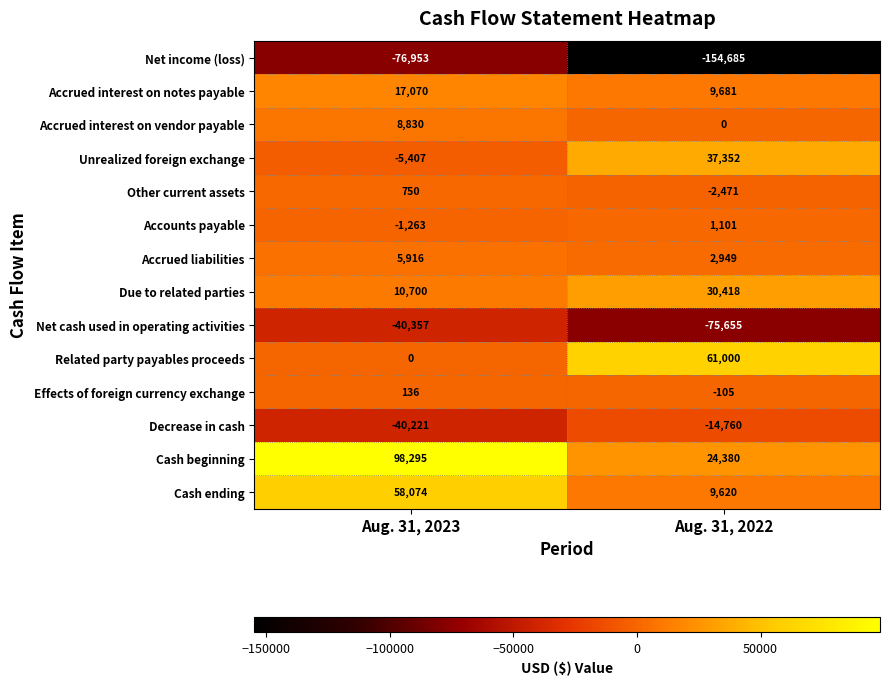

Which series has the largest total across all categories?

Cash beginning